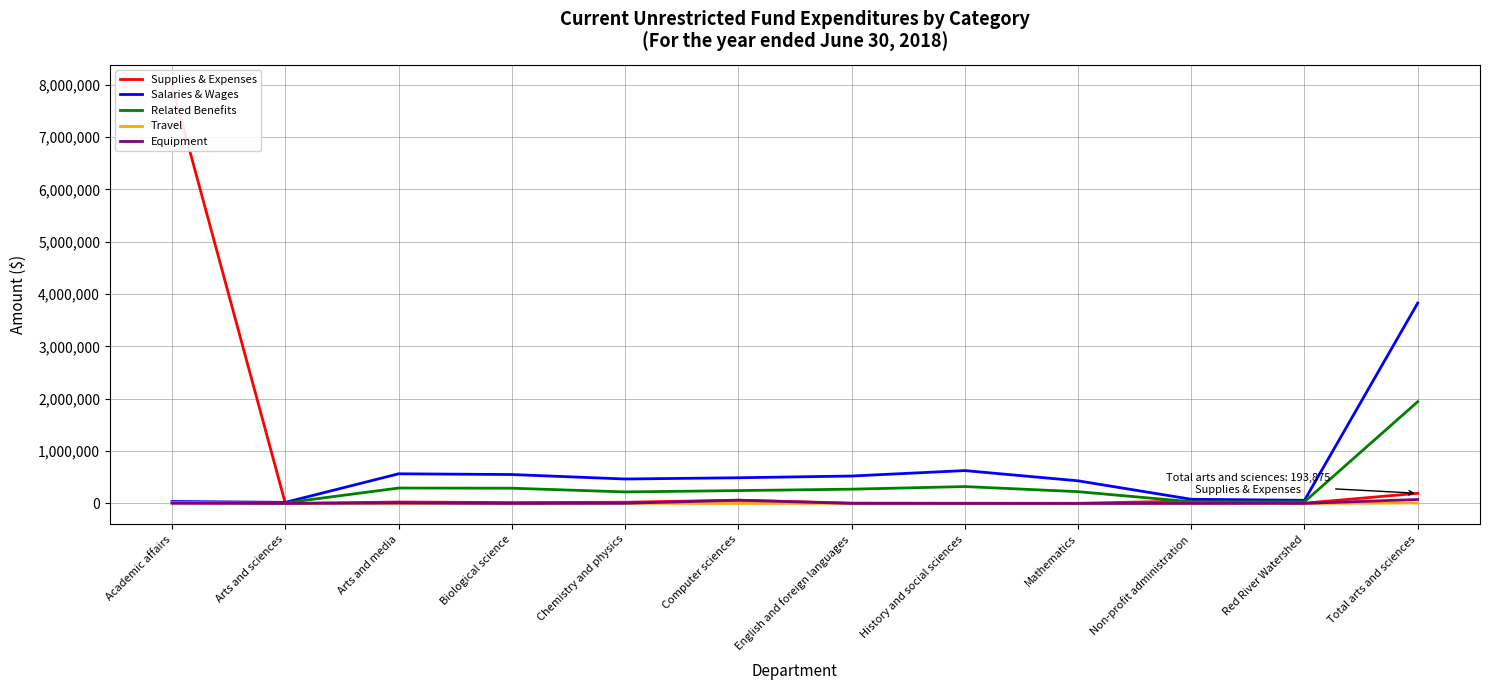

At how many categories does at least one series exceed 6888740?

1